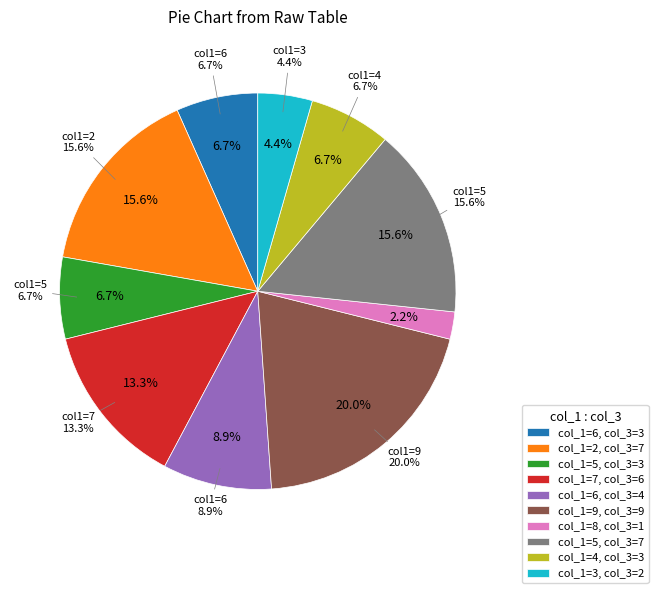

Combined, do 5 and 6 account for over 50%?

No